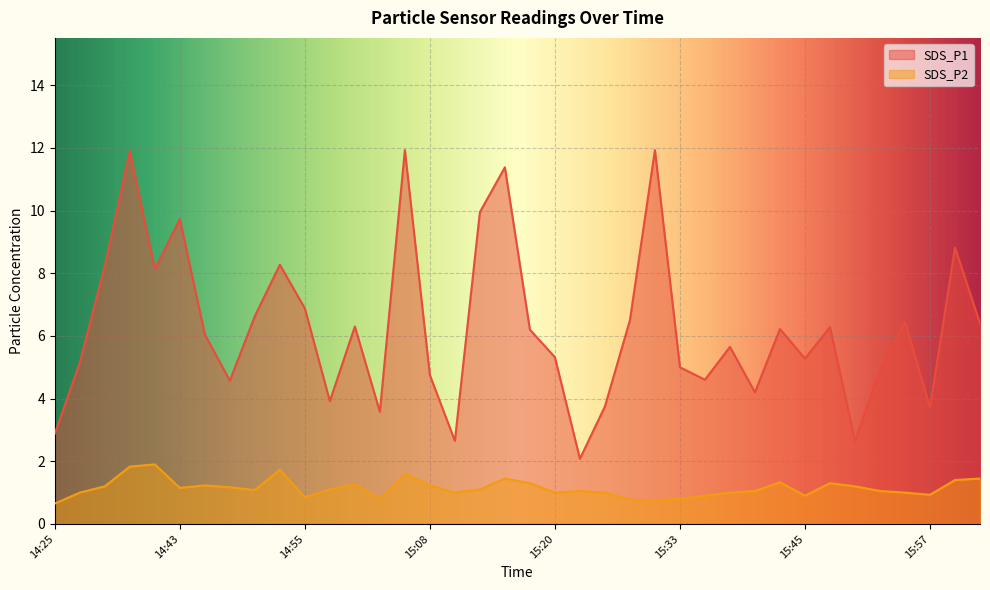

Reading left to right, what are all the values shown in this chart?

SDS_P1: 14:25=2.9	14:33=5.2	14:35=8.2	14:38=11.9	14:40=8.1	14:43=9.7	14:45=6.0	14:48=4.6	14:50=6.6	14:53=8.3	14:55=6.9	14:58=3.9	15:00=6.3	15:03=3.6	15:05=11.9	15:08=4.8	15:10=2.6	15:13=9.9	15:15=11.4	15:18=6.2	15:20=5.3	15:23=2.1	15:25=3.8	15:28=6.5	15:30=11.9	15:33=5.0	15:35=4.6	15:38=5.7	15:40=4.2	15:43=6.2	15:45=5.3	15:47=6.3	15:50=2.6	15:52=4.9	15:55=6.5	15:57=3.7	16:00=8.8	16:02=6.4
SDS_P2: 14:25=0.7	14:33=1.0	14:35=1.2	14:38=1.8	14:40=1.9	14:43=1.1	14:45=1.2	14:48=1.2	14:50=1.1	14:53=1.7	14:55=0.8	14:58=1.1	15:00=1.3	15:03=0.8	15:05=1.6	15:08=1.2	15:10=1.0	15:13=1.1	15:15=1.4	15:18=1.3	15:20=1.0	15:23=1.1	15:25=1.0	15:28=0.8	15:30=0.8	15:33=0.8	15:35=0.9	15:38=1.0	15:40=1.1	15:43=1.3	15:45=0.9	15:47=1.3	15:50=1.2	15:52=1.1	15:55=1.0	15:57=0.9	16:00=1.4	16:02=1.4